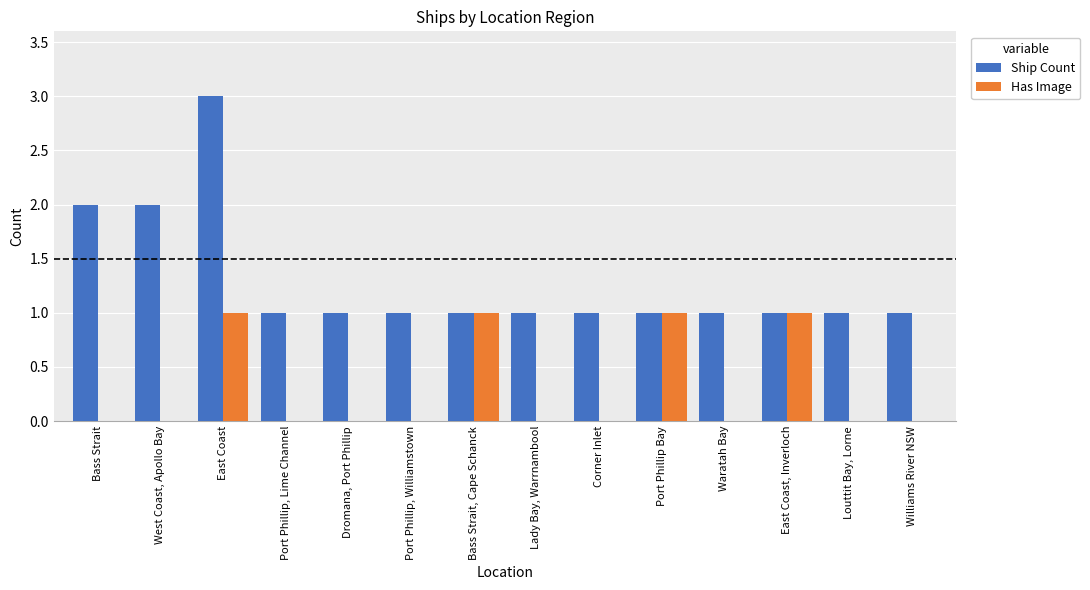

The Ship Count series shows 1 at Lady Bay, Warrnambool. True or false?

True